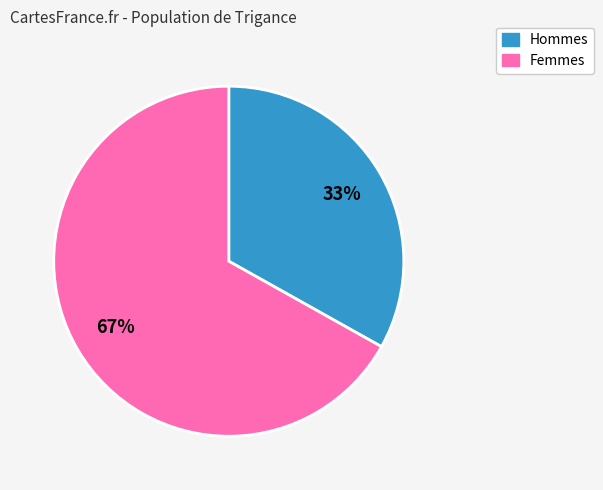

To the nearest percent, what is the average slice percentage?

50%